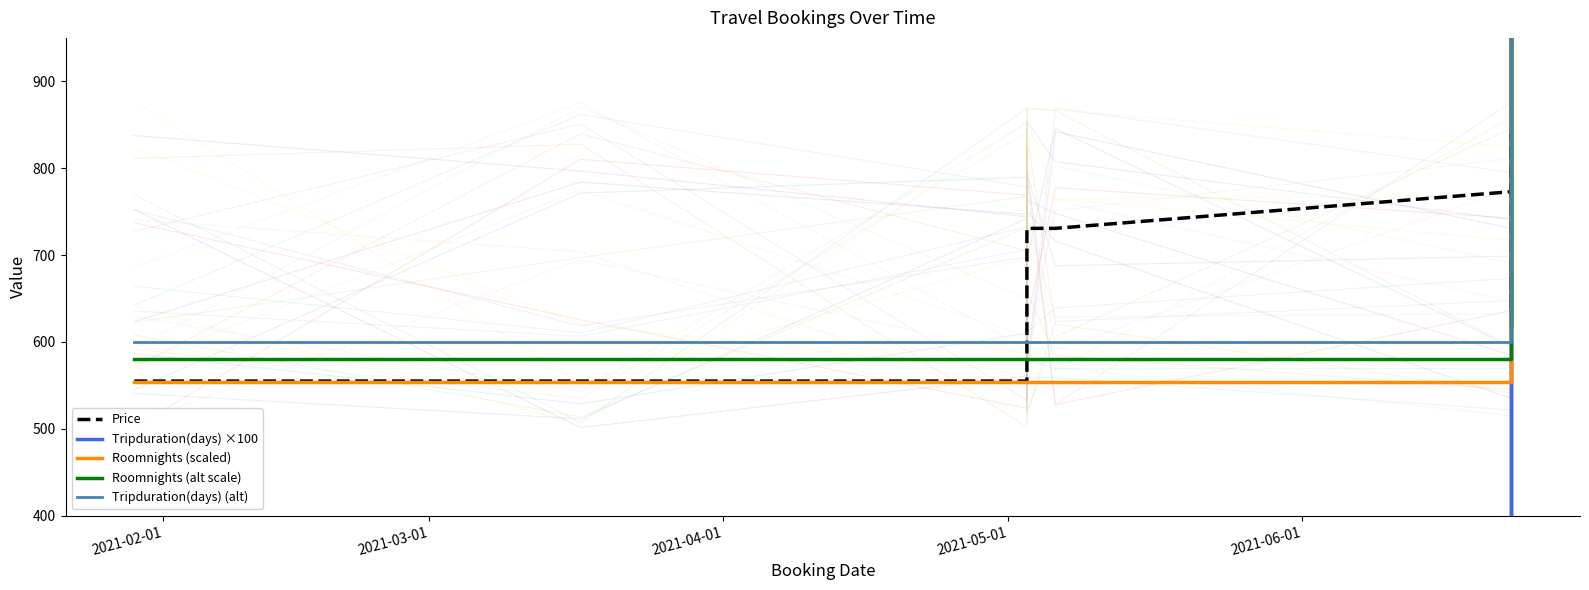

How many series are shown in this chart?

5